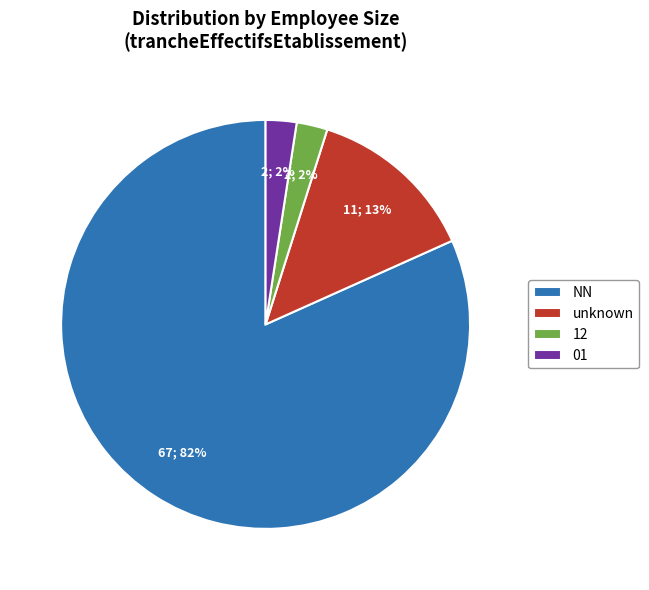

The 12 slice represents 16% of the pie. True or false?

False